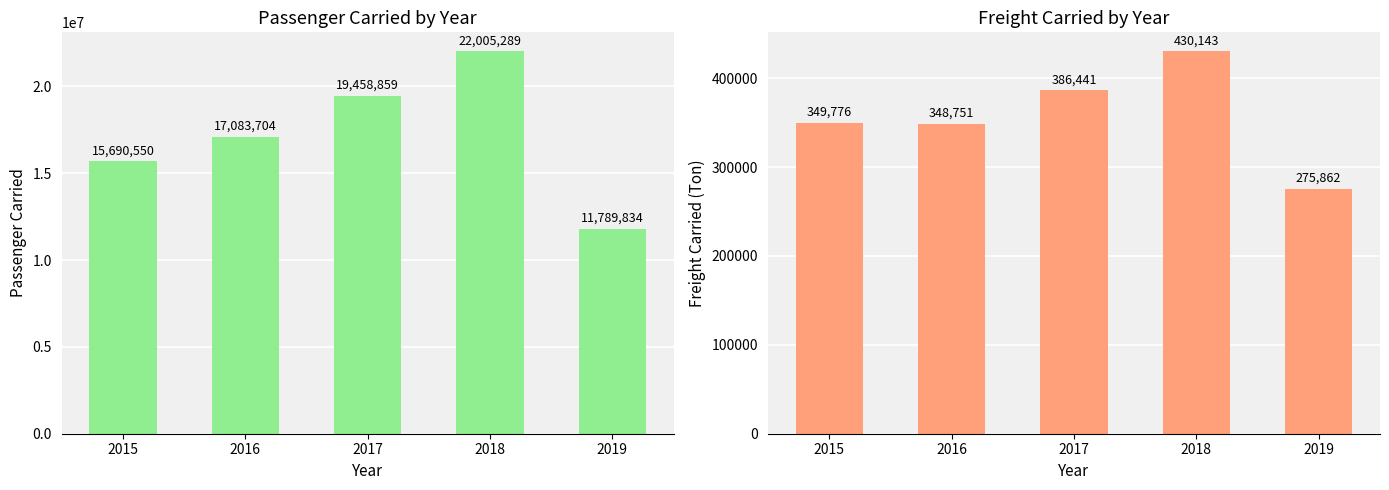

Does the chart contain stacked bars?

No